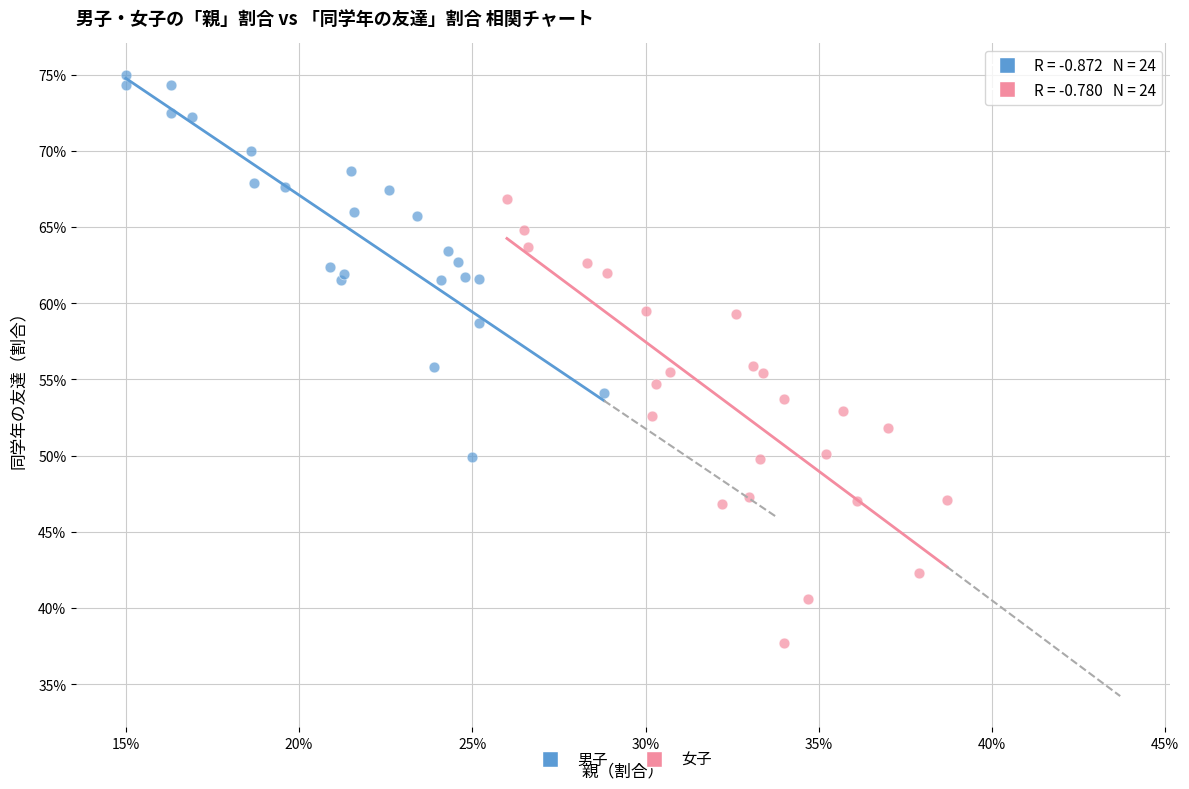

What are all the series names shown in the legend?

男子, 女子